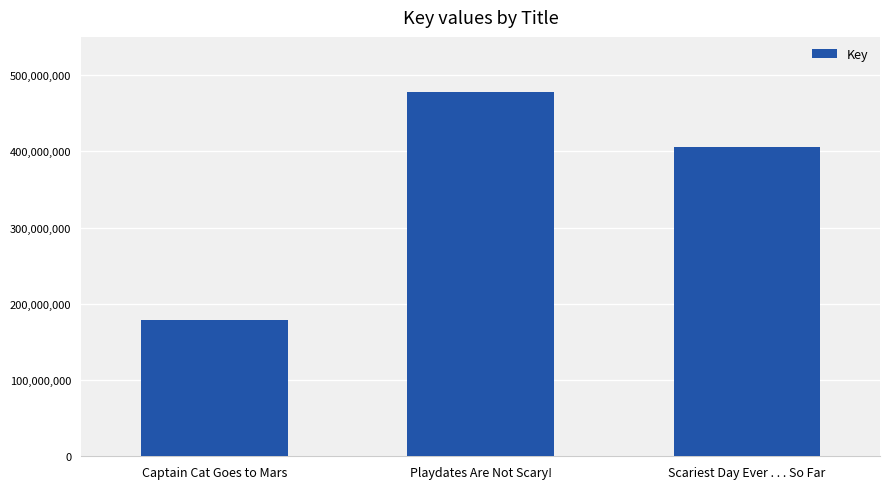

What is the sum of all values?

1063017557